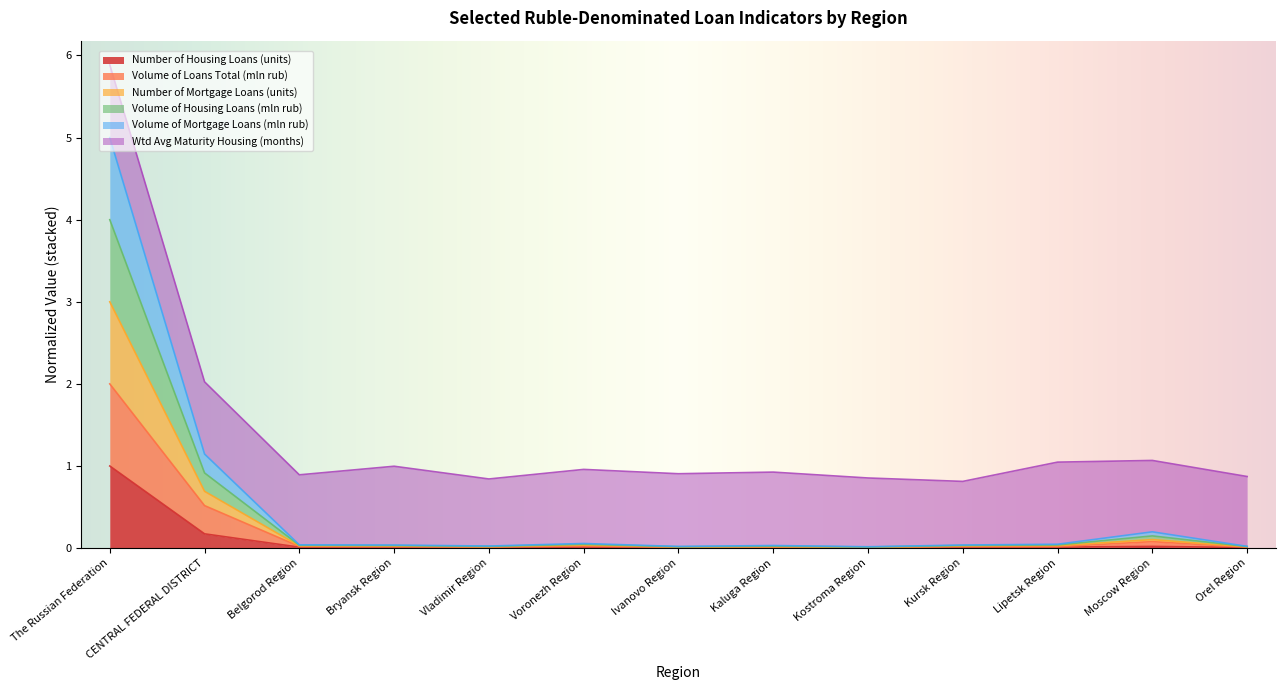

What is the total value across all series at Kostroma Region?

0.9